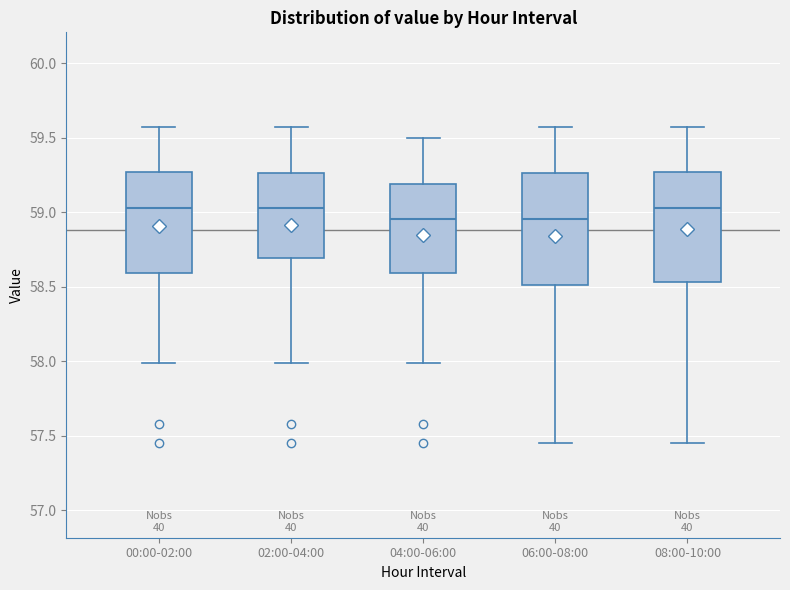

Reading left to right, transcribe this box plot: for each box, give where its median line is, the range the box spans, and where its two whiskers end, as read against the y-axis. The values are not printed on the chart, so give them approximately, as read against the axis.

00:00-02:00: median 59.05, box 58.60 to 59.25, whiskers 58.00 to 59.55
02:00-04:00: median 59.05, box 58.70 to 59.25, whiskers 58.00 to 59.55
04:00-06:00: median 58.95, box 58.60 to 59.20, whiskers 58.00 to 59.50
06:00-08:00: median 58.95, box 58.50 to 59.25, whiskers 57.45 to 59.55
08:00-10:00: median 59.05, box 58.55 to 59.25, whiskers 57.45 to 59.55